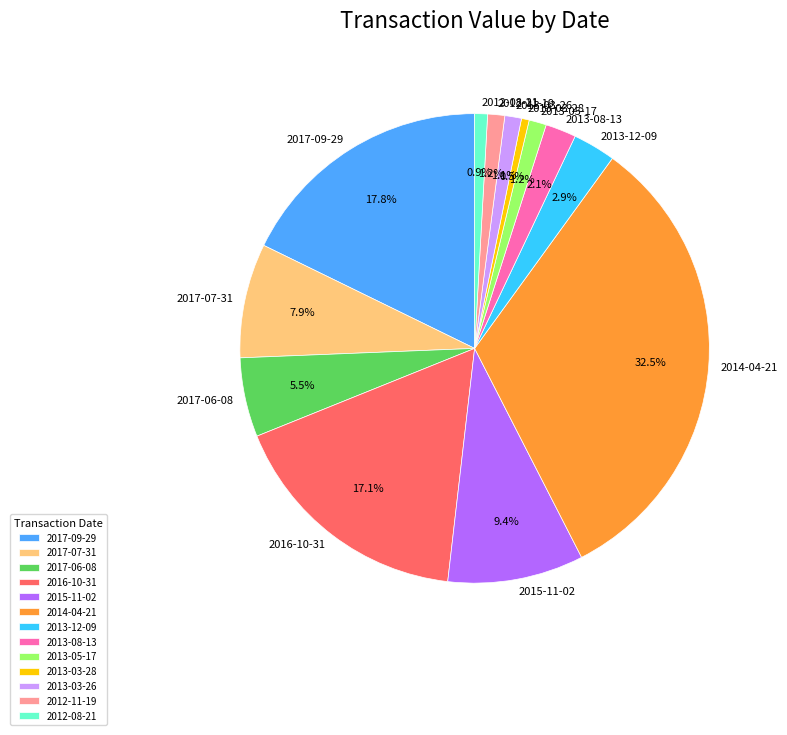

Count the number of slices in the pie.

13